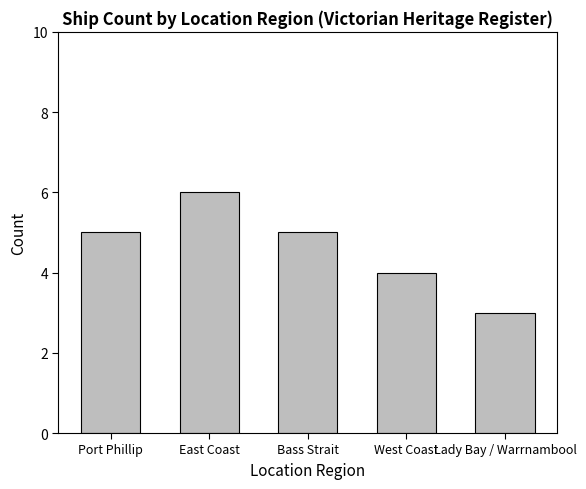

How many data points are less than 5?

2